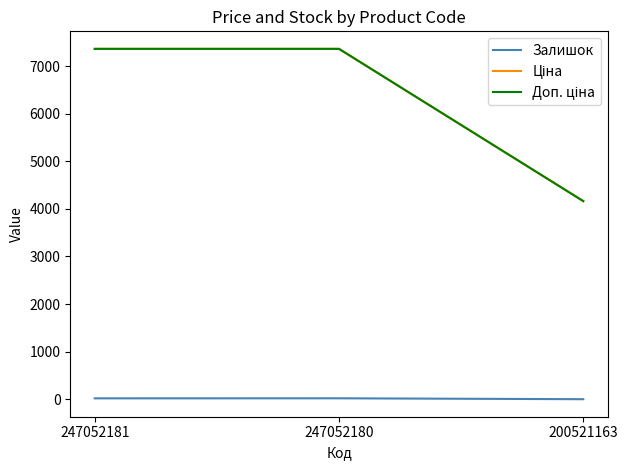

What is the value of the Ціна point at the 3rd from the left?

4161.8